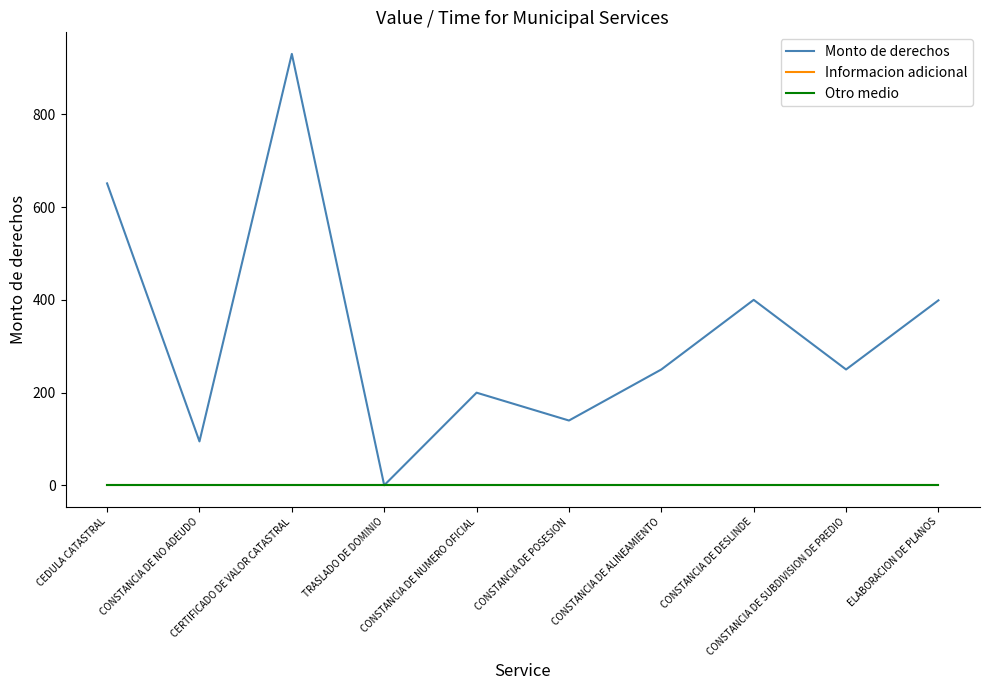

True or false: Informacion adicional has more than 1 points higher than both neighbors.

False